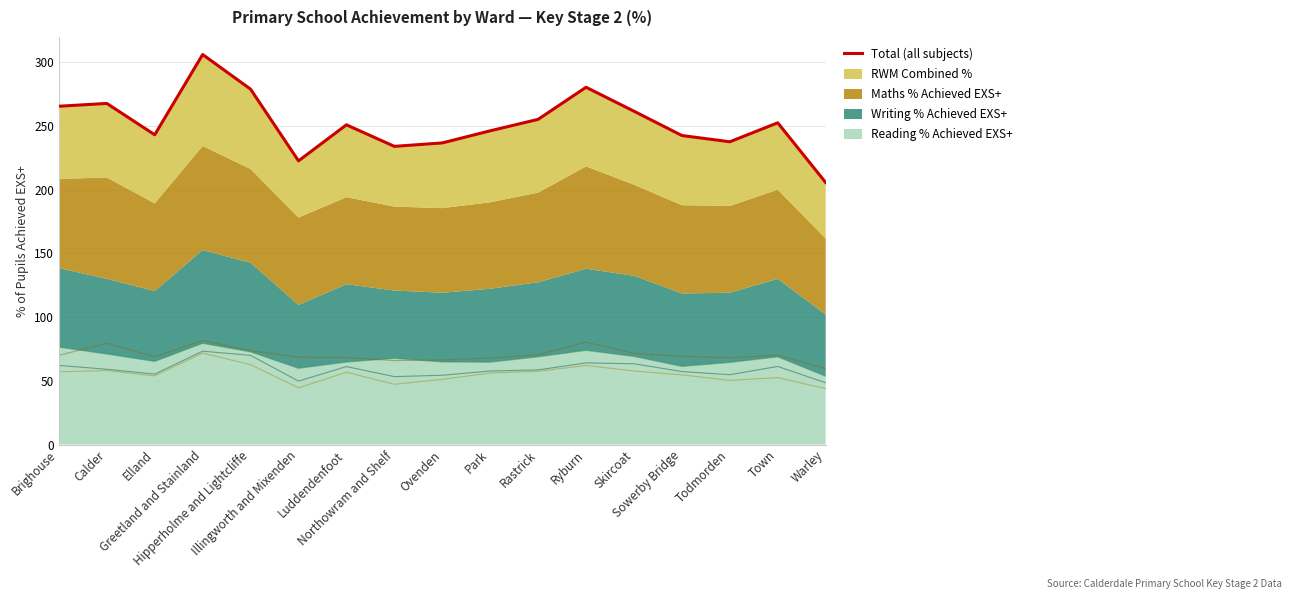

Between Illingworth and Mixenden and Ryburn, which is larger?

Ryburn